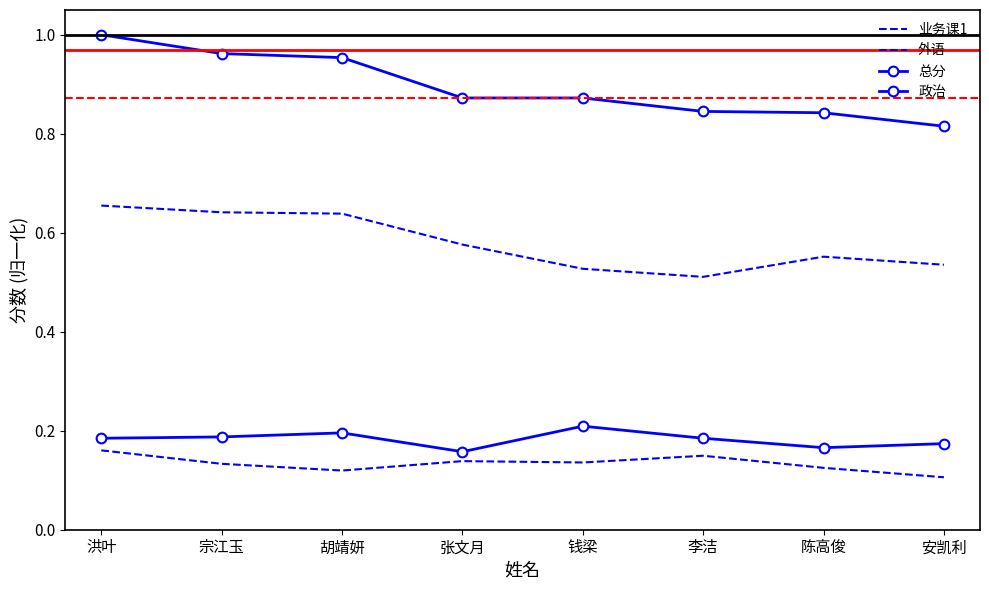

Where is the first local maximum for 外语?

张文月